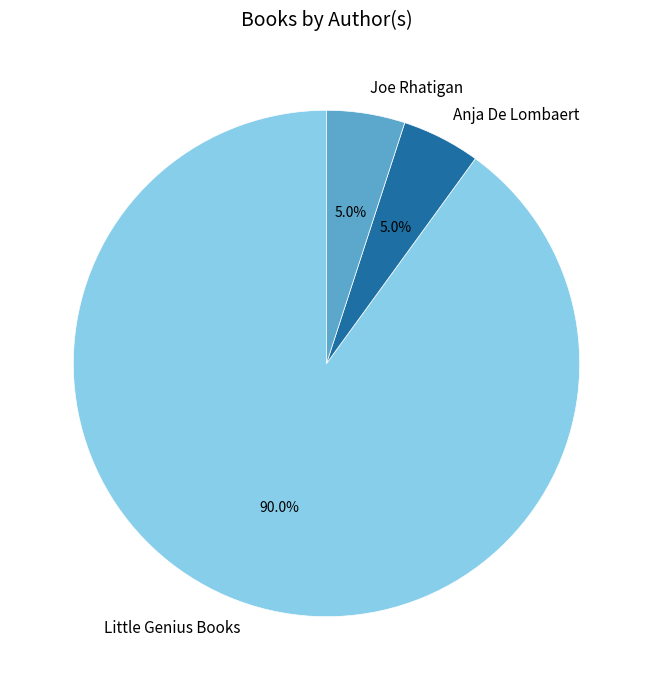

Which category has the biggest portion of the pie?

Little Genius Books